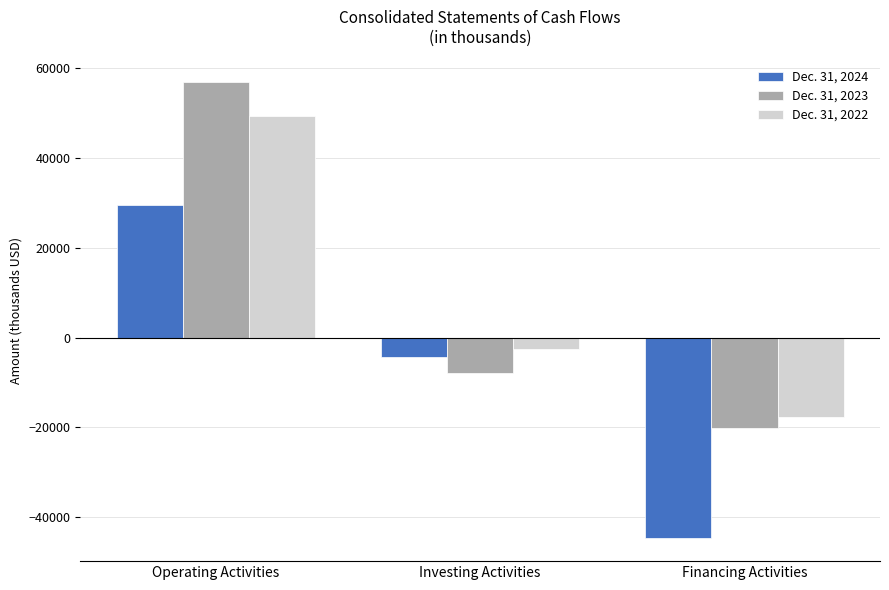

What is the difference between the highest and lowest values at Investing Activities?

5371